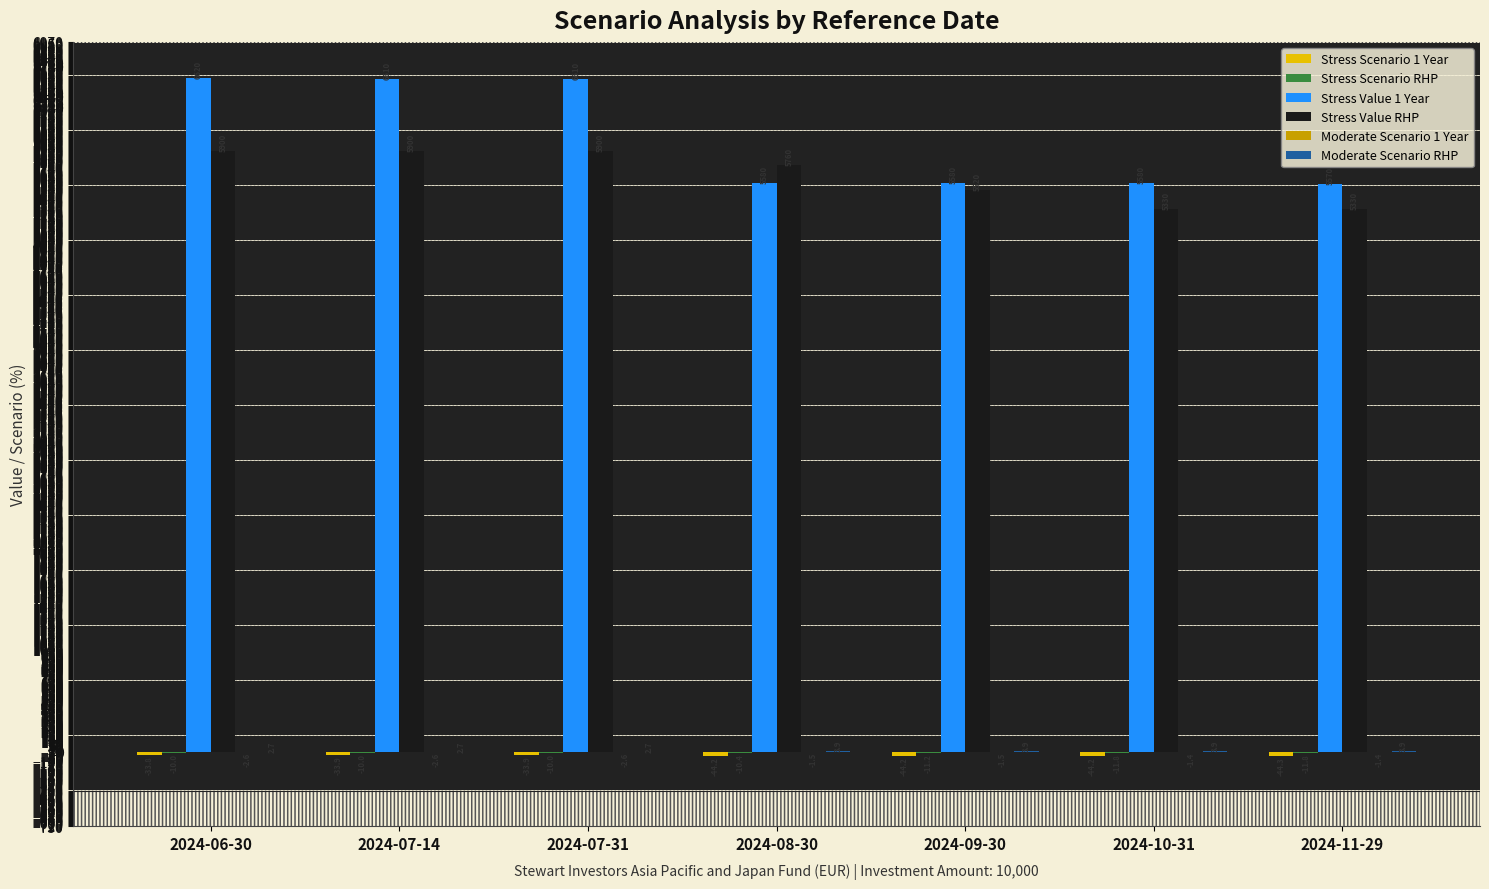

At which label is Stress Value RHP closest to 5615?

2024-09-30